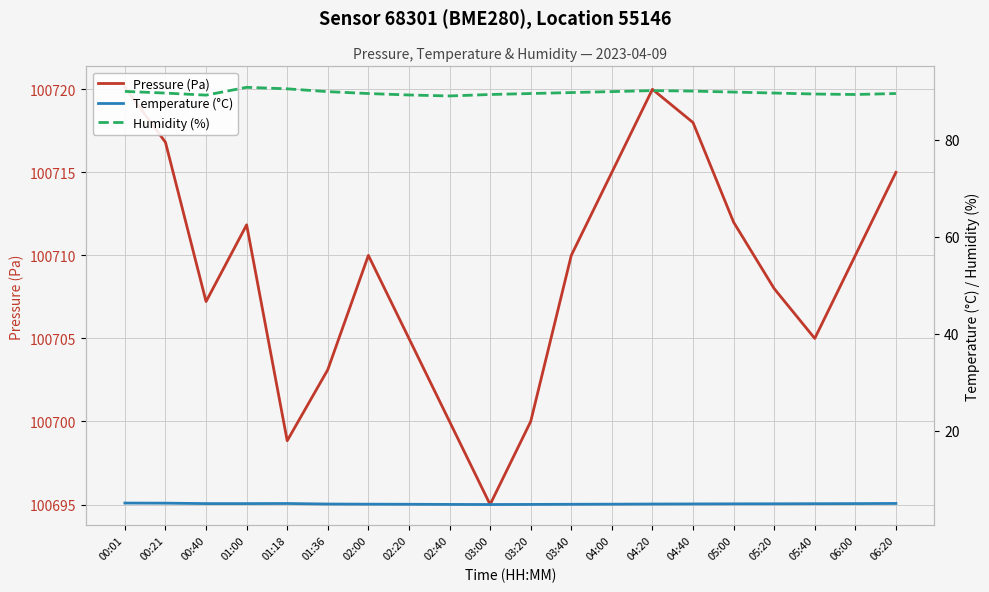

The value of Temperature (°C) at 01:36 is 4.9. True or false?

True